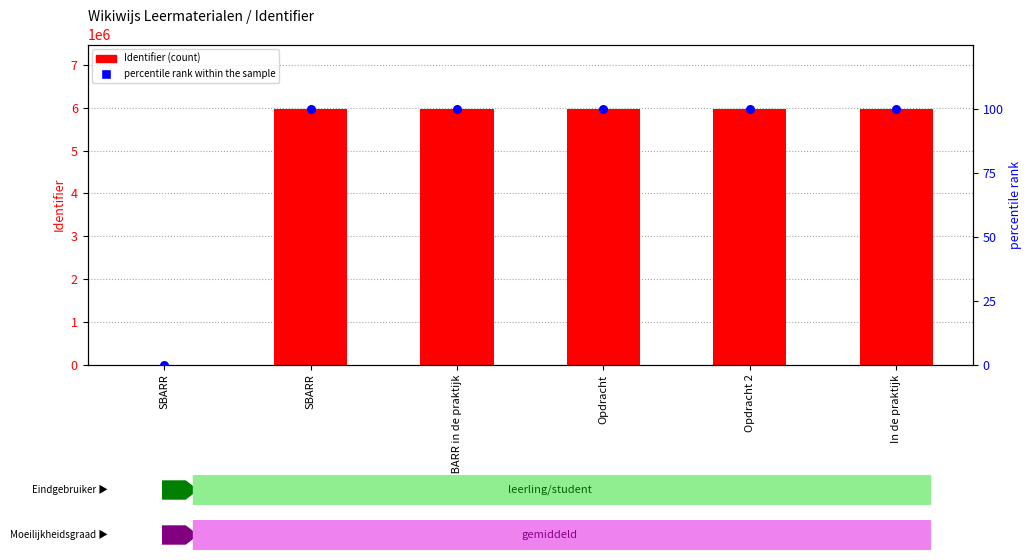

Which series has the widest spread of Y values?

Identifier (count)